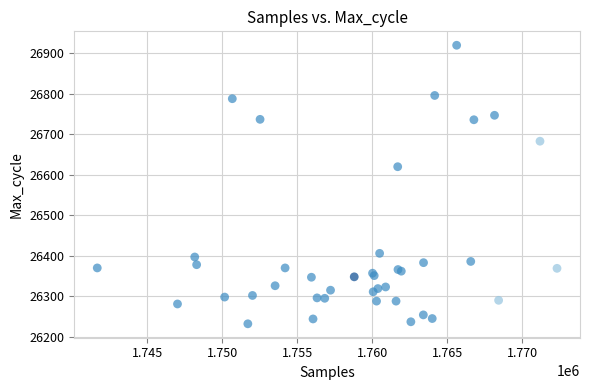

What Y value in the scatter plot is closest to 26576?

26620